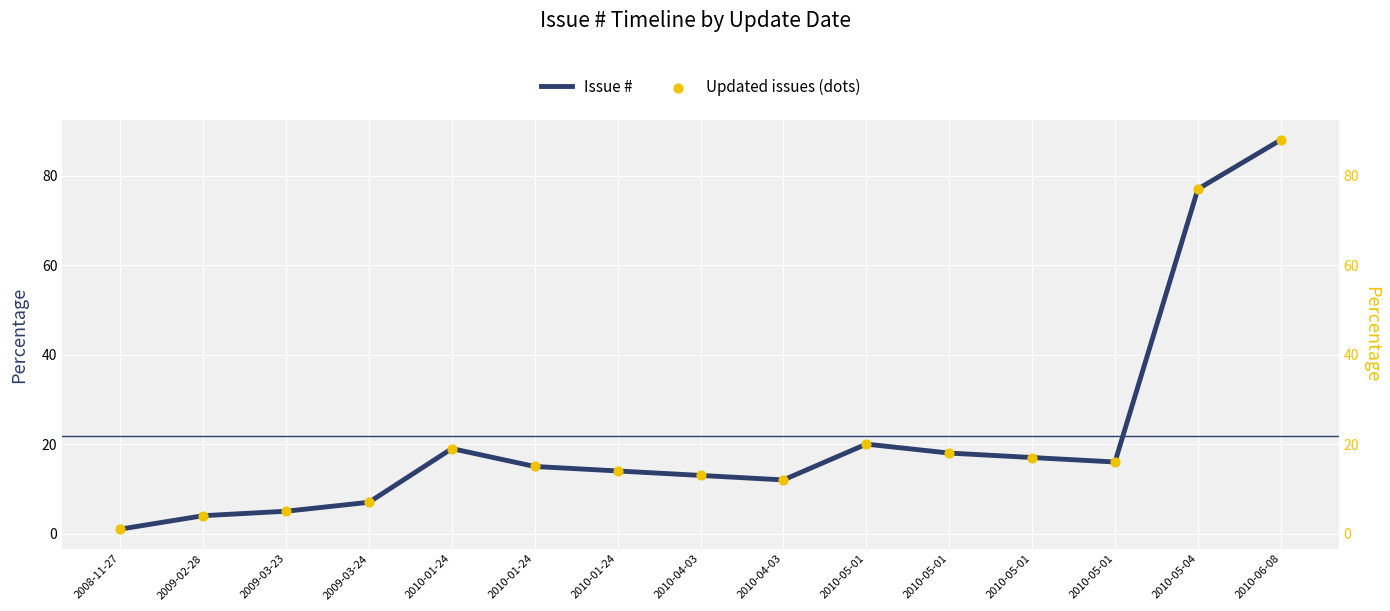

Which series has the largest total across all categories?

Issue #